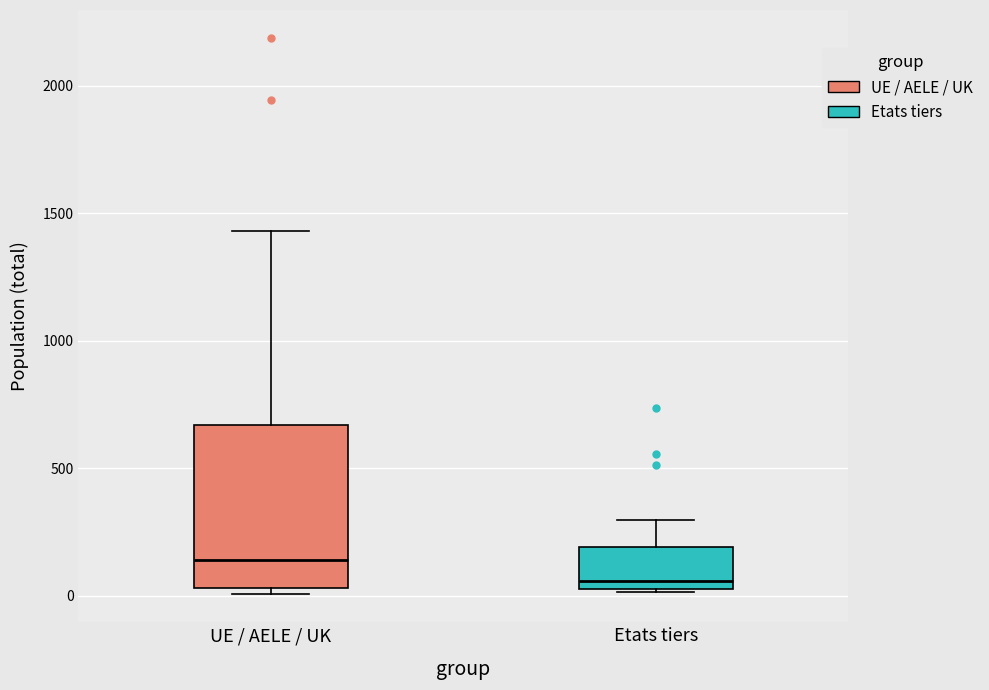

Reading left to right, read every box against the y-axis: the position of its median line, the range the box covers, and the ends of its whiskers. The values are not printed on the chart, so give them approximately, as read against the axis.

UE / AELE / UK: median 150, box 50 to 650, whiskers 0 to 1450
Etats tiers: median 50 (just above the box's lower edge), box 50 to 200, whiskers 0 to 300